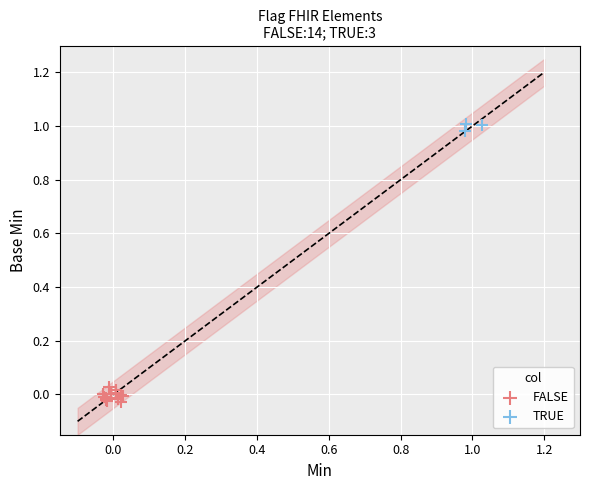

Which series contains the lowest Y value?

FALSE